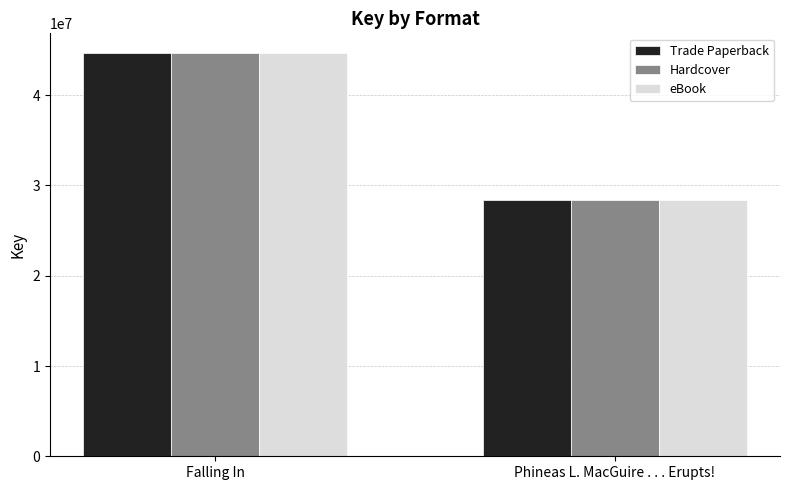

What is the difference between the Trade Paperback values at Phineas L. MacGuire . . . Erupts! and Falling In?

16185040